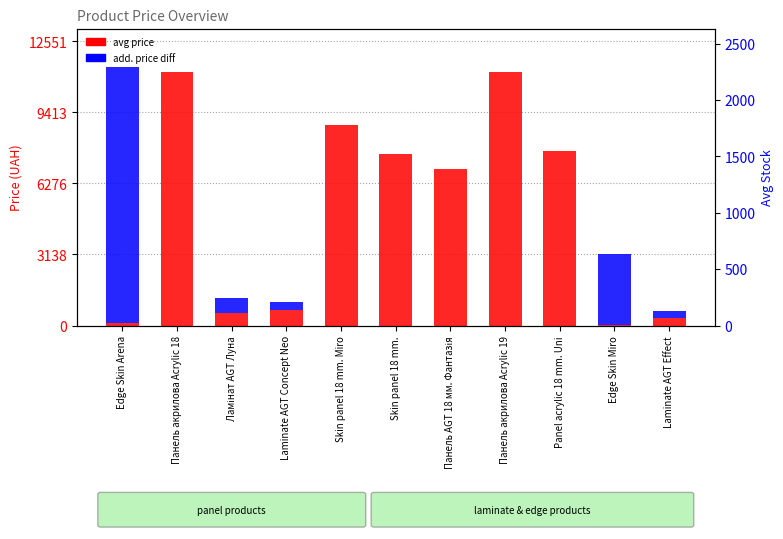

Rank the series by their maximum value, from highest to lowest.

add. price diff, avg price, avg stock